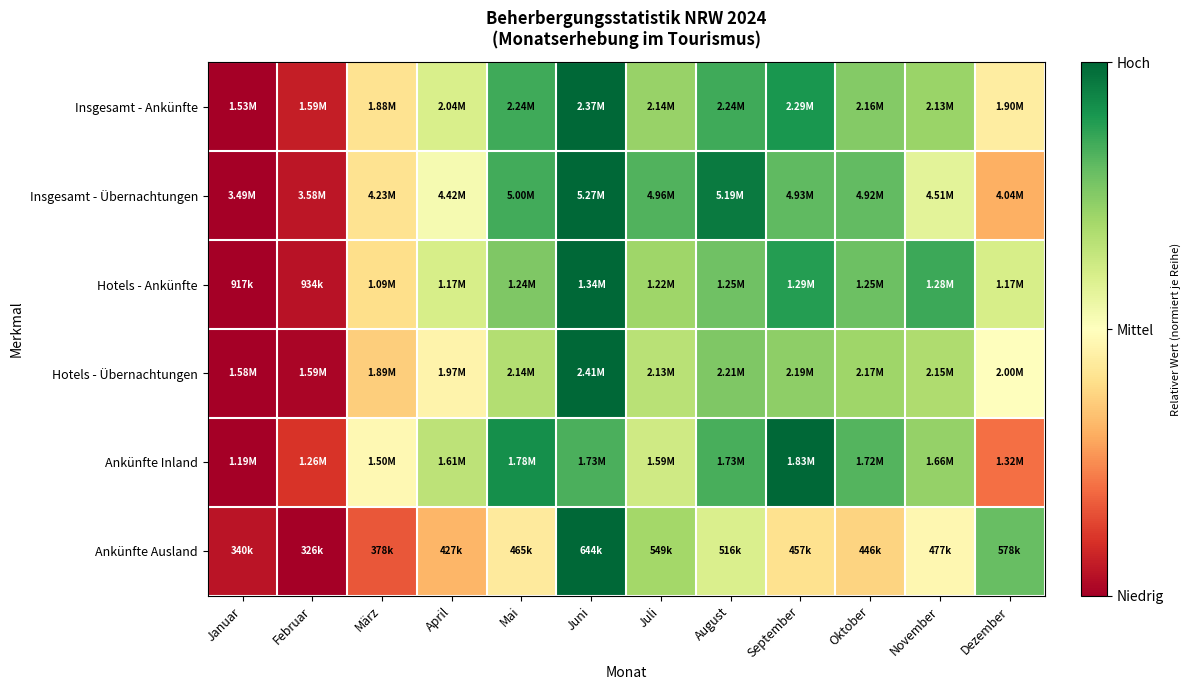

At how many categories does at least one series exceed 0?

12